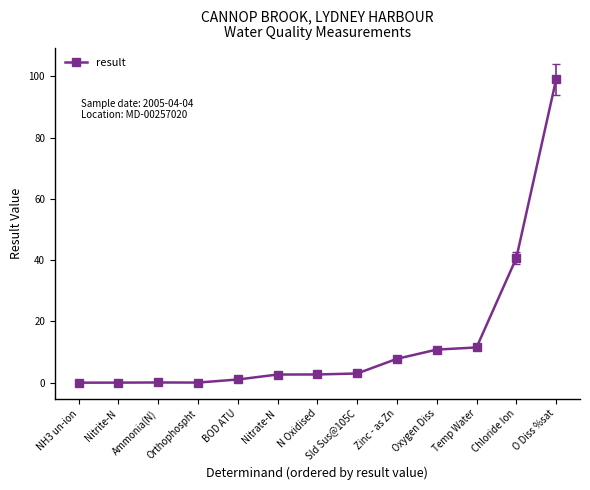

True or false: the data has more than 0 interior local peaks.

True